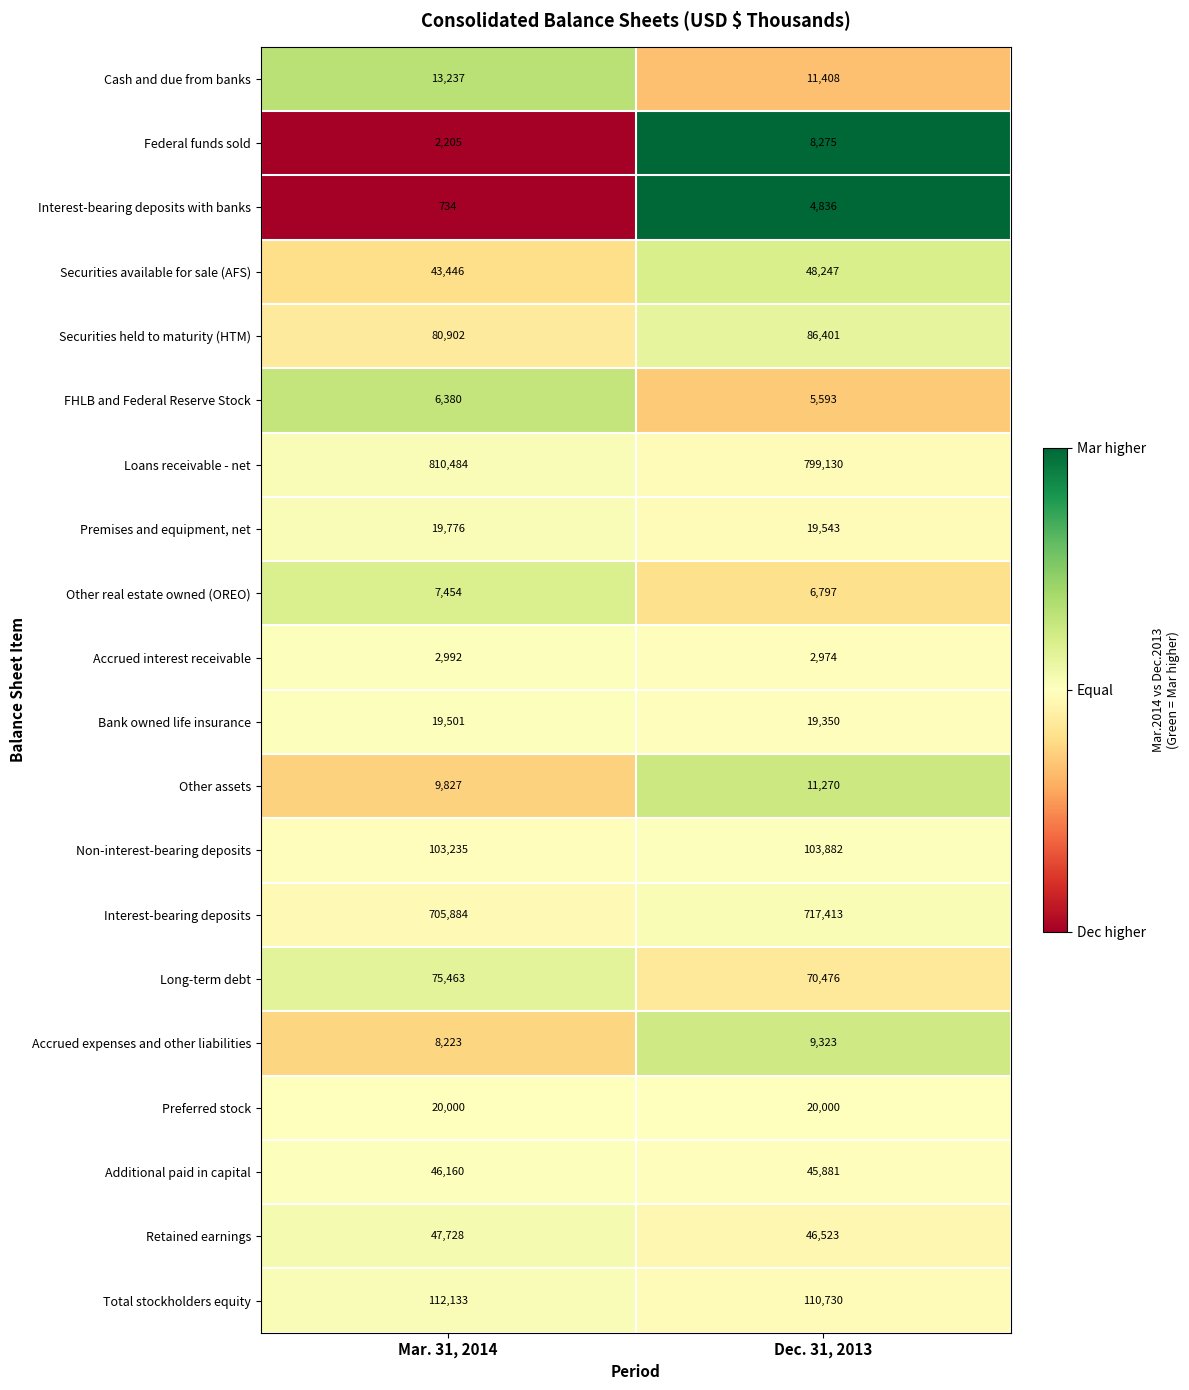

What is the total value across all series at Mar. 31, 2014?

2135764